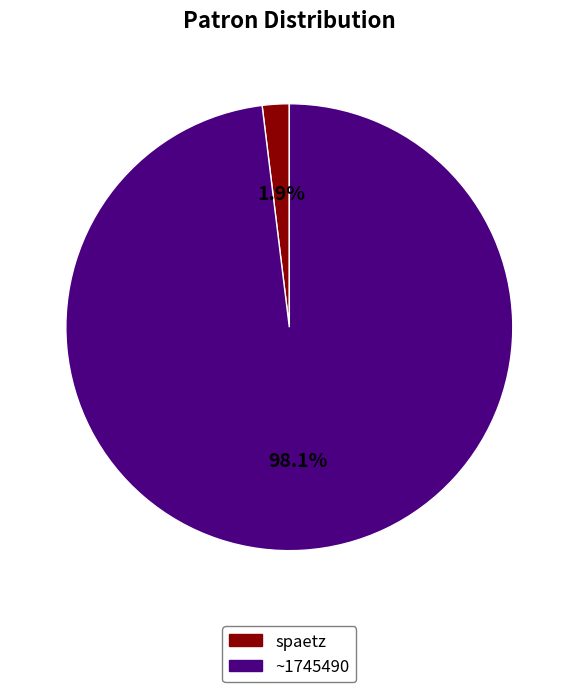

What is the majority slice?

~1745490